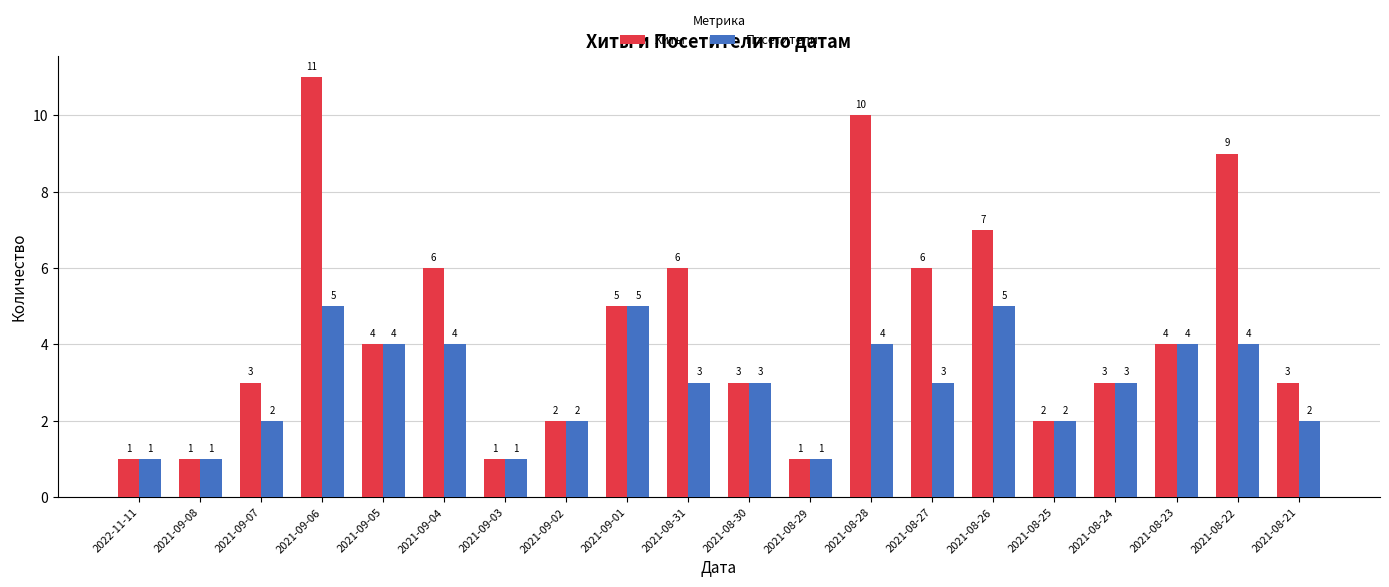

Which category has the highest value across all series?

2021-09-06